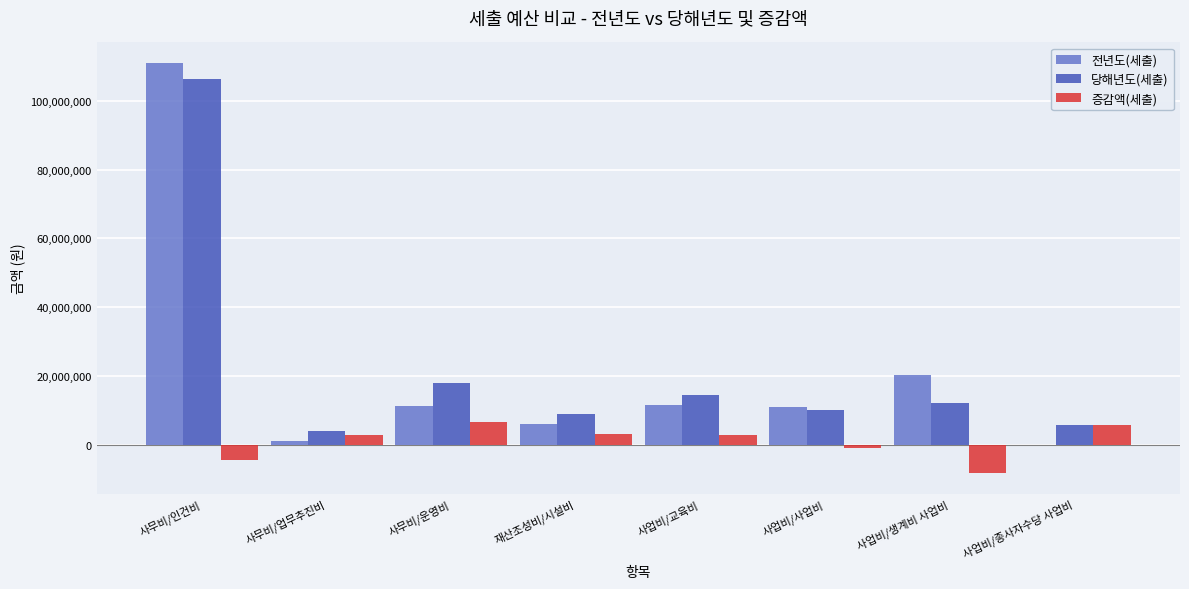

What is the approximate value of 당해년도(세출) at 사업비/생계비 사업비?

12000000